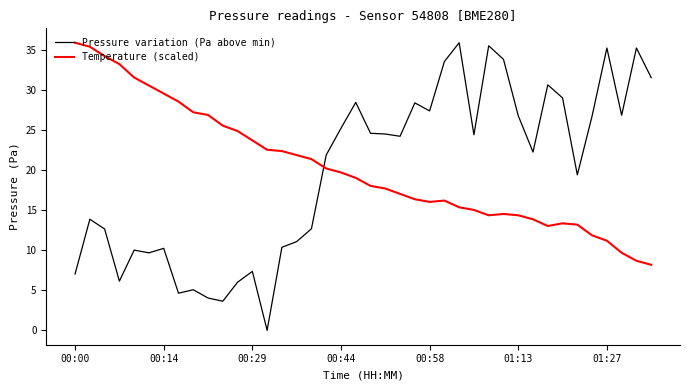

In Pressure variation (Pa above min), how many points are lower than both neighbors (excluding endpoints)?

11